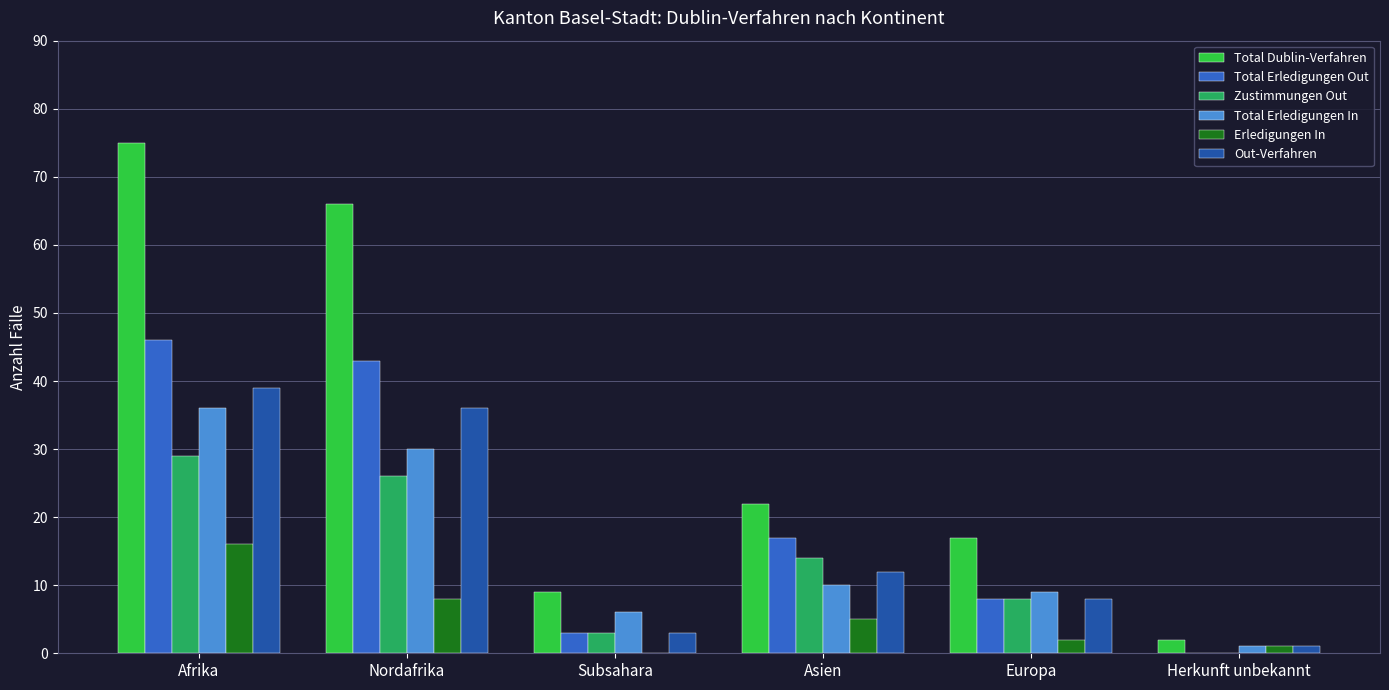

Does the chart contain stacked bars?

No